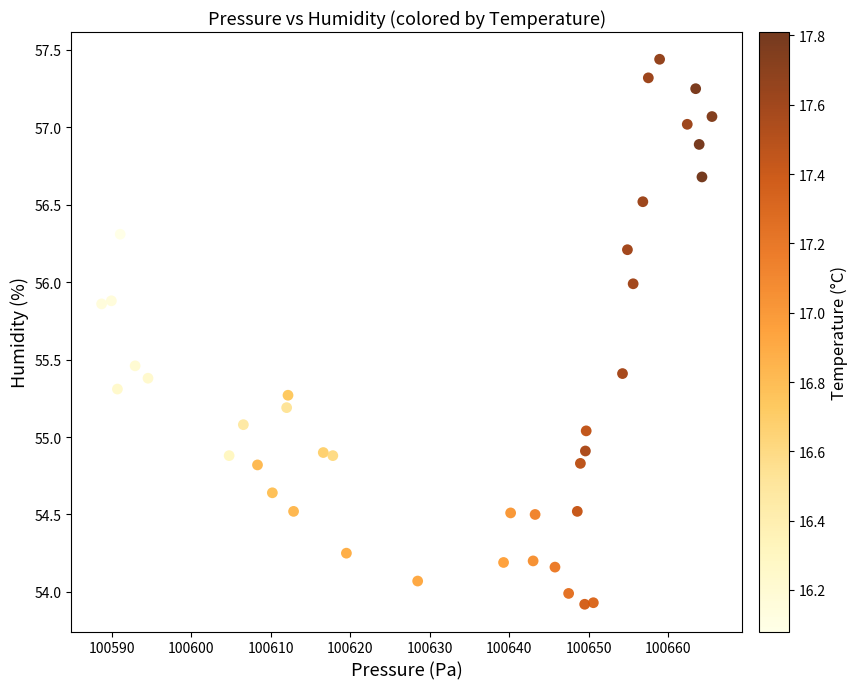

What is the range of Y values (max minus min)?

3.5